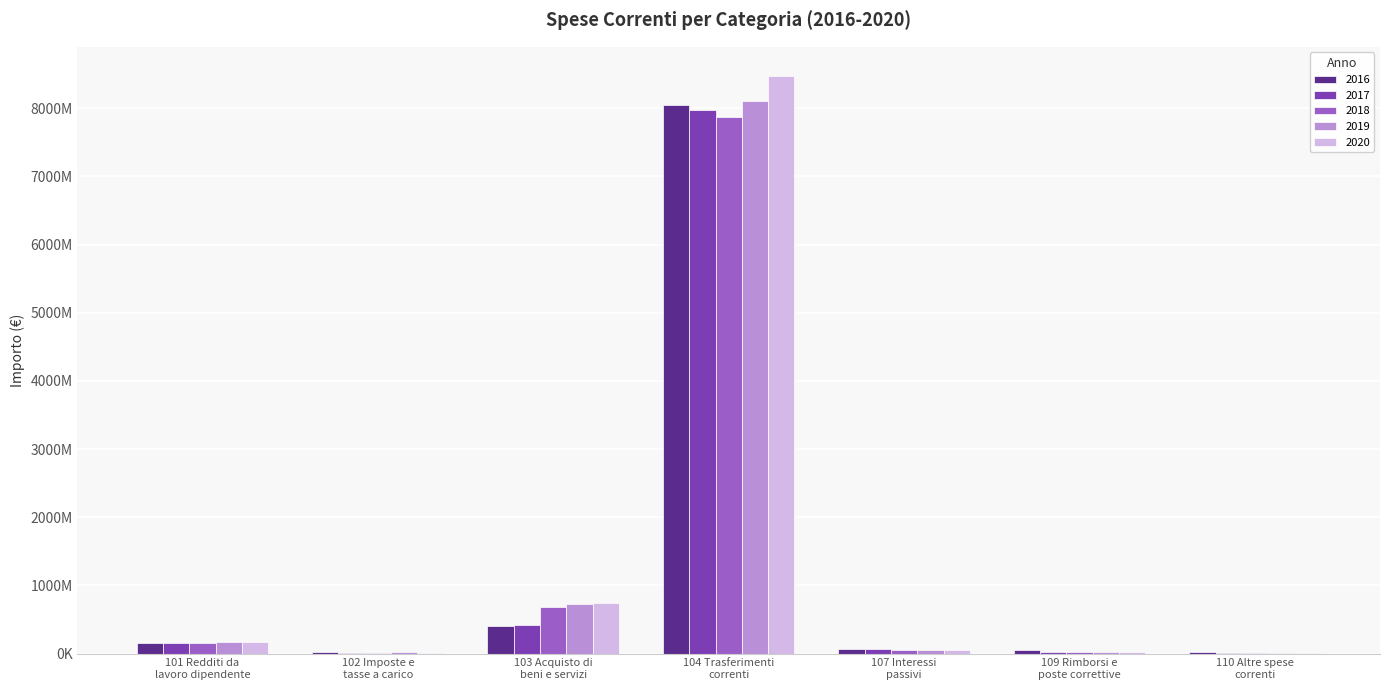

At which category is the sum across all series the highest?

104 Trasferimenti
correnti